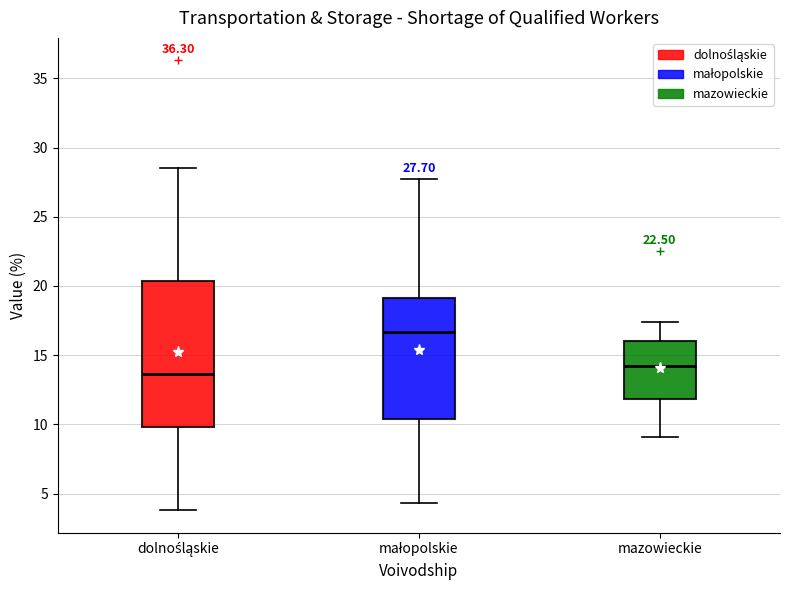

Which box's median line is the highest?

małopolskie